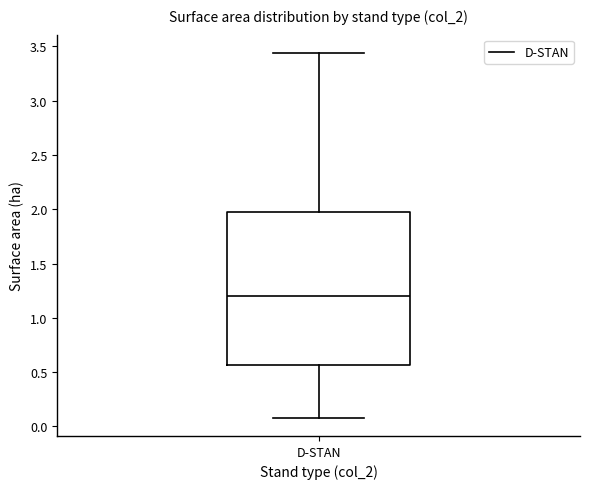

Read this box plot against the y-axis: the position of the median line, the range covered by the box, and the ends of both whiskers. The values are not printed on the chart, so give them approximately, as read against the axis.

median 1.20, box 0.55 to 2.00, whiskers 0.10 to 3.45